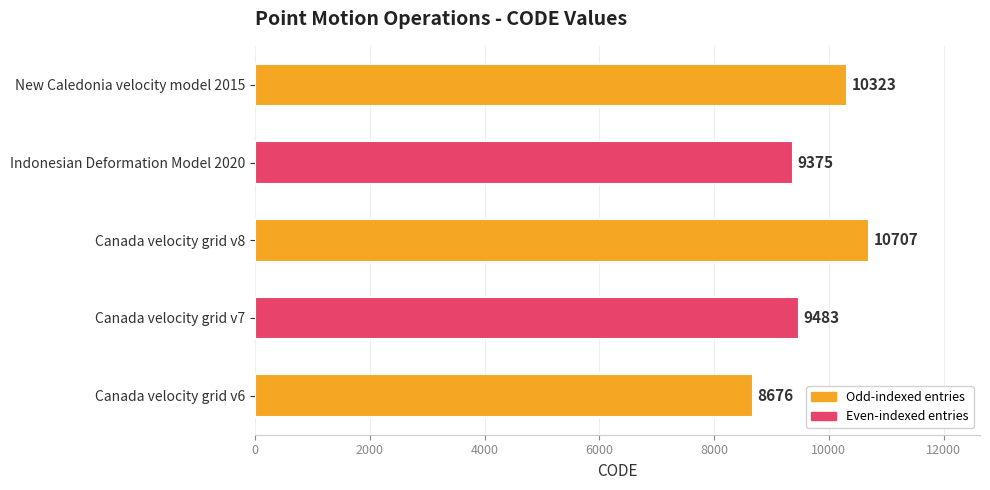

At which label is the value closest to 9691?

Canada velocity grid v7